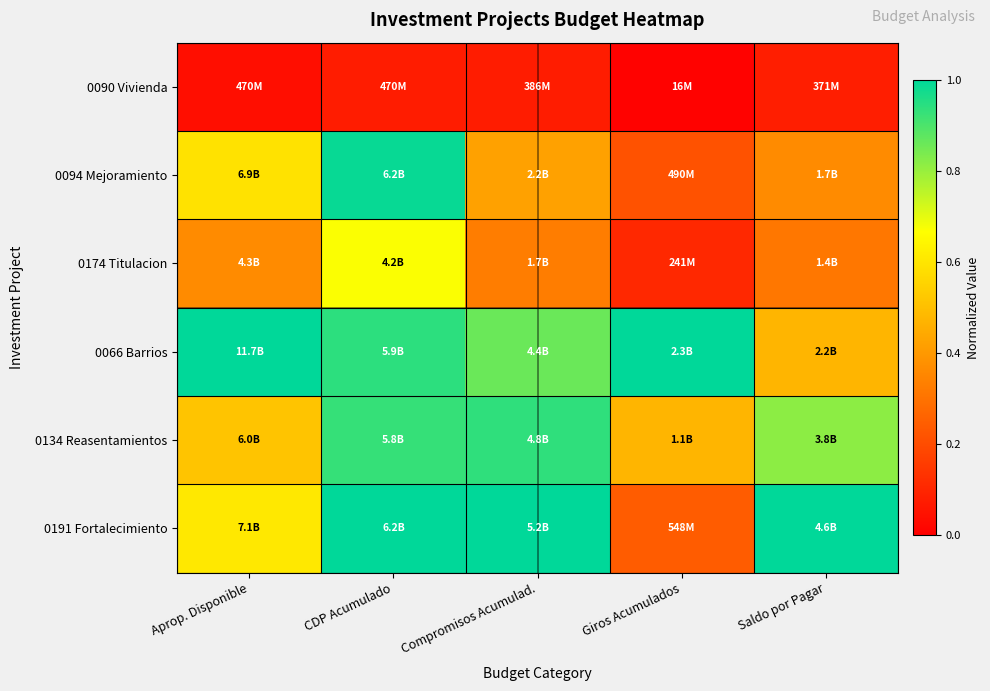

Reading left to right, what are all the values shown in this chart?

0090 Vivienda: Aprop. Disponible=0.0	CDP Acumulado=0.1	Compromisos Acumulad.=0.1	Giros Acumulados=0.0	Saldo por Pagar=0.1
0094 Mejoramiento: Aprop. Disponible=0.6	CDP Acumulado=1.0	Compromisos Acumulad.=0.4	Giros Acumulados=0.2	Saldo por Pagar=0.4
0174 Titulacion: Aprop. Disponible=0.4	CDP Acumulado=0.7	Compromisos Acumulad.=0.3	Giros Acumulados=0.1	Saldo por Pagar=0.3
0066 Barrios: Aprop. Disponible=1.0	CDP Acumulado=0.9	Compromisos Acumulad.=0.9	Giros Acumulados=1.0	Saldo por Pagar=0.5
0134 Reasentamientos: Aprop. Disponible=0.5	CDP Acumulado=0.9	Compromisos Acumulad.=0.9	Giros Acumulados=0.5	Saldo por Pagar=0.8
0191 Fortalecimiento: Aprop. Disponible=0.6	CDP Acumulado=1.0	Compromisos Acumulad.=1.0	Giros Acumulados=0.2	Saldo por Pagar=1.0